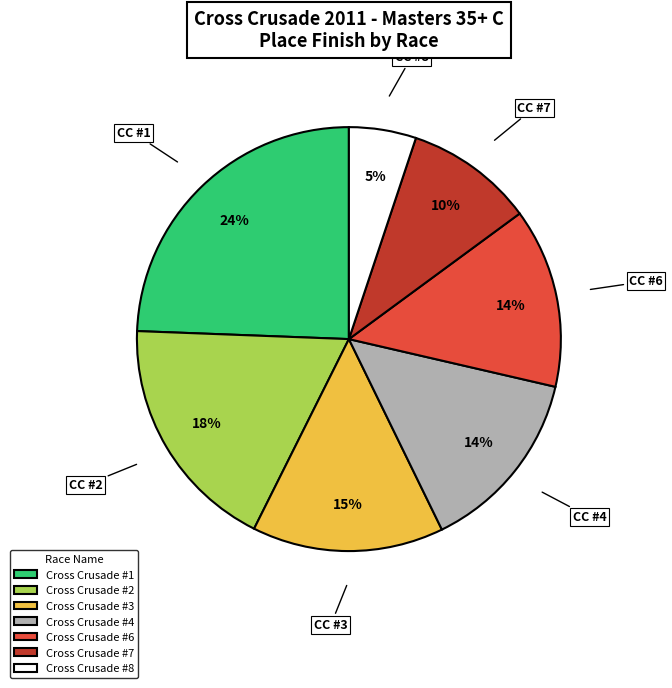

Is there any slice that represents more than half of the pie?

No